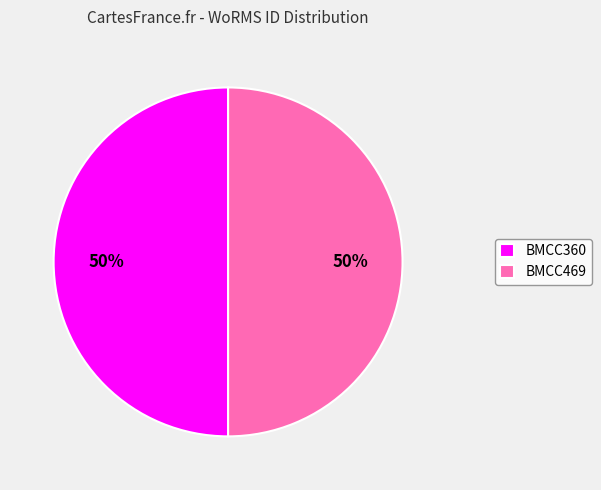

Combined, do BMCC360 and BMCC469 account for over 50%?

Yes